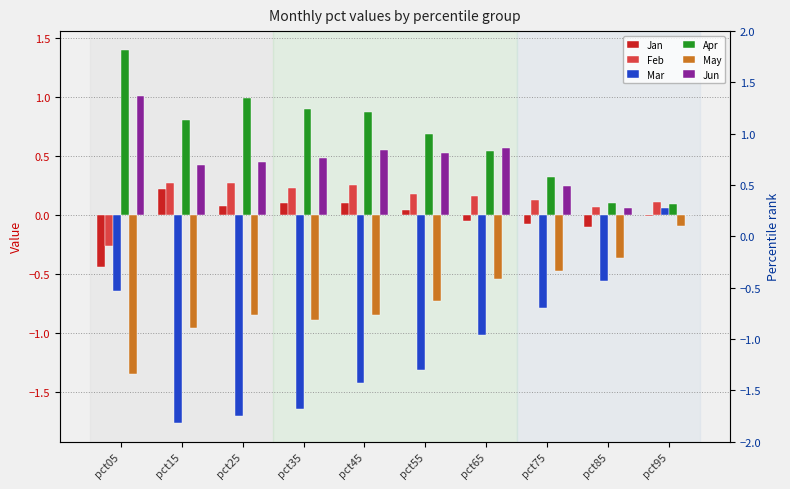

List the series in order of their peak value, lowest first.

May, Mar, Jan, Feb, Jun, Apr